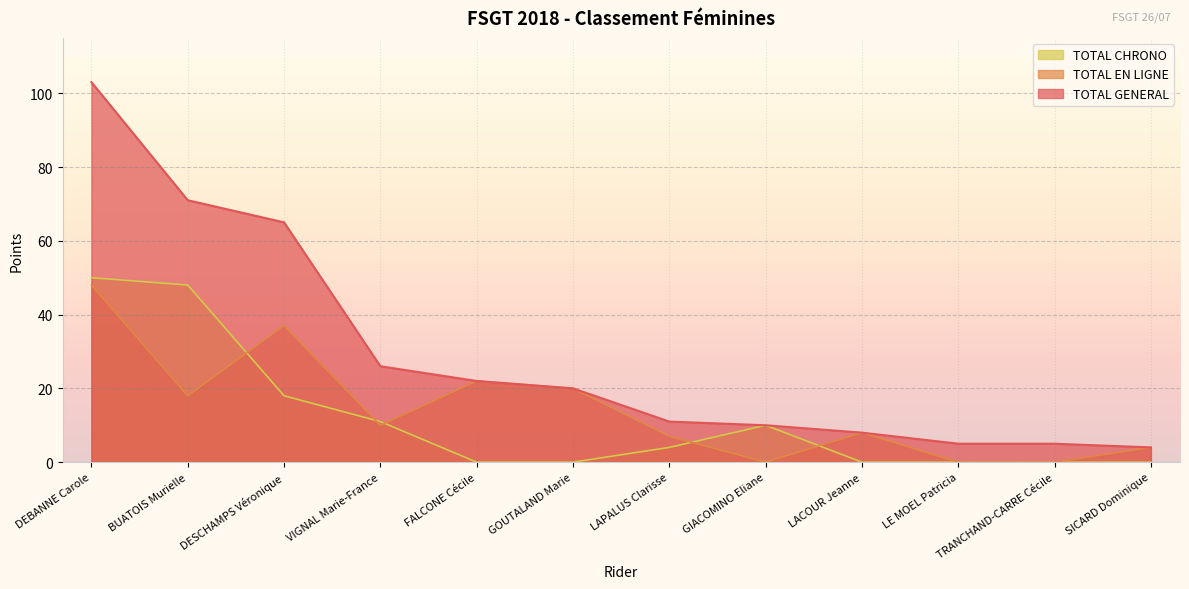

List the series in order of their overall mean, highest first.

TOTAL GENERAL, TOTAL EN LIGNE, TOTAL CHRONO